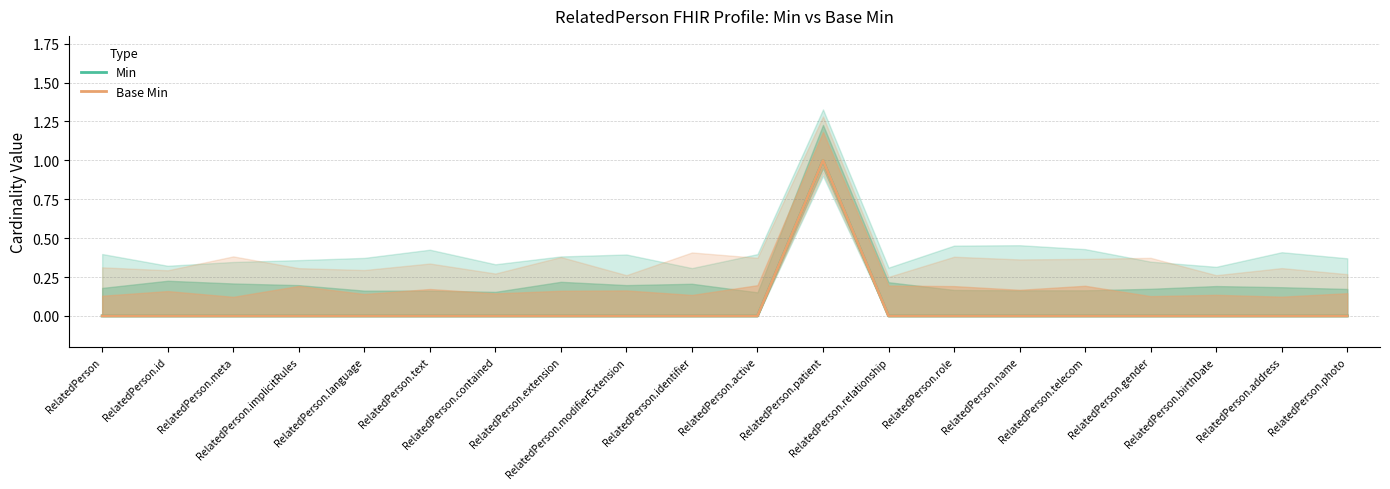

True or false: Base Min has more than 0 interior local peaks.

True